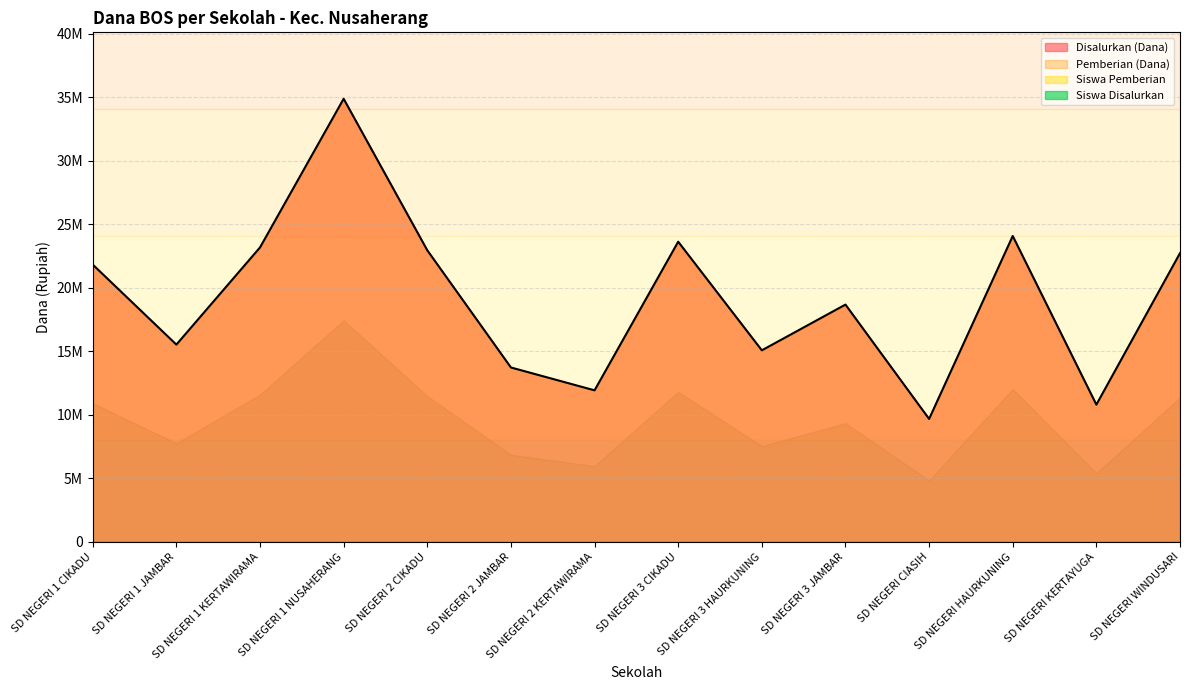

What is the sum of the Disalurkan (Dana) values at SD NEGERI 1 KERTAWIRAMA and SD NEGERI WINDUSARI?

45900000